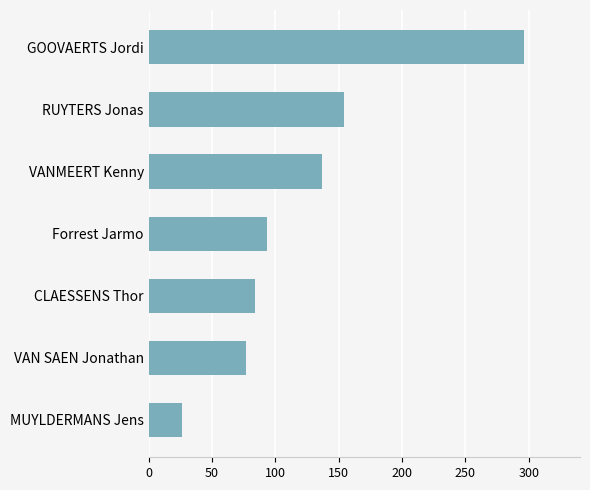

The value at CLAESSENS Thor is 44. True or false?

False